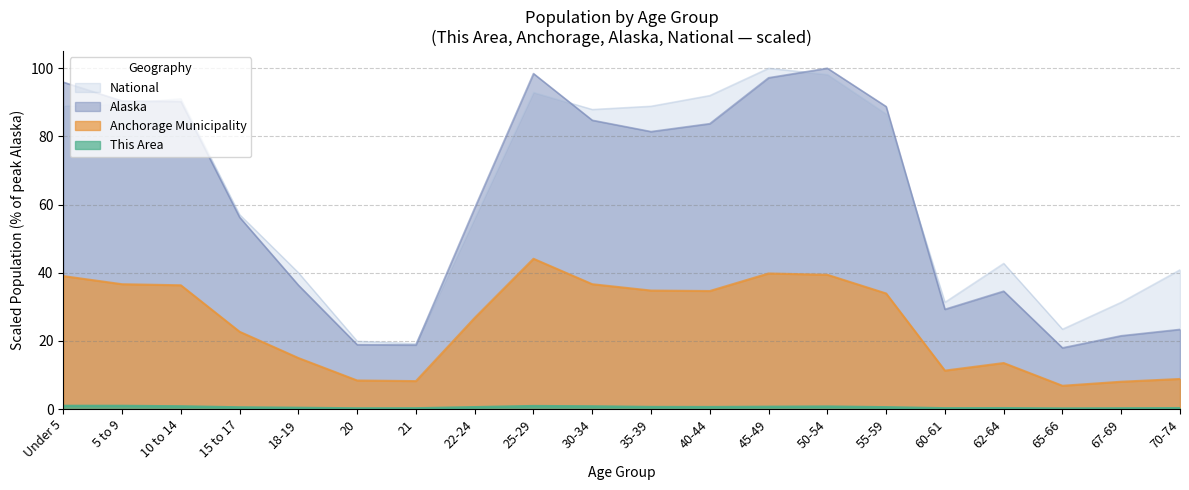

Reading left to right, extract all data points from this chart.

This Area: 0.9	0.9	0.8	0.5	0.3	0.2	0.2	0.5	0.8	0.7	0.6	0.5	0.6	0.7	0.5	0.2	0.2	0.1	0.2	0.2
Anchorage Municipality: 39.0	36.6	36.3	22.7	15.0	8.4	8.2	26.7	44.1	36.6	34.8	34.6	39.8	39.4	33.9	11.3	13.5	6.8	8.0	8.8
Alaska: 95.9	90.4	90.3	56.3	36.3	18.9	18.8	59.0	98.4	84.7	81.4	83.7	97.2	100.0	88.8	29.3	34.6	17.9	21.5	23.4
National: 89.0	89.6	91.1	57.0	40.0	19.9	19.2	56.0	92.9	87.9	88.9	92.0	100.0	98.2	86.6	31.3	42.7	23.4	31.3	40.9